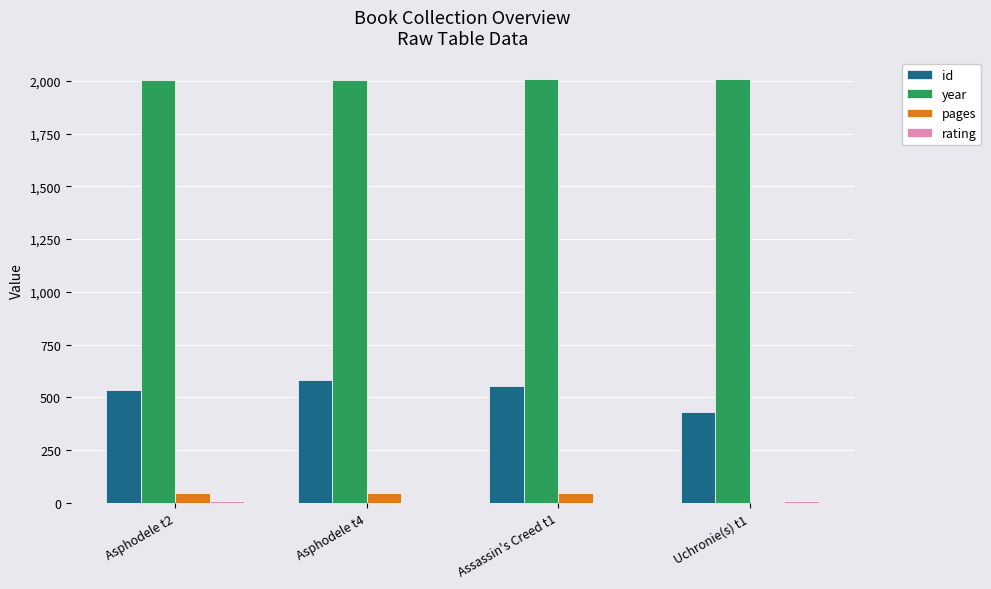

The value of id at Asphodele t2 is 537. True or false?

True